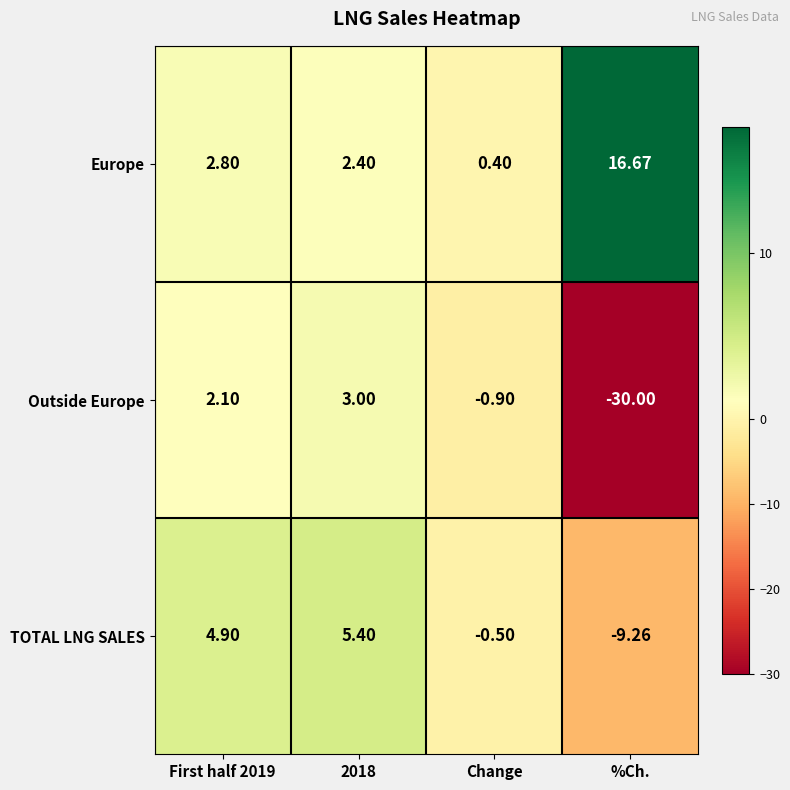

How many values in the Europe series exceed 2?

3